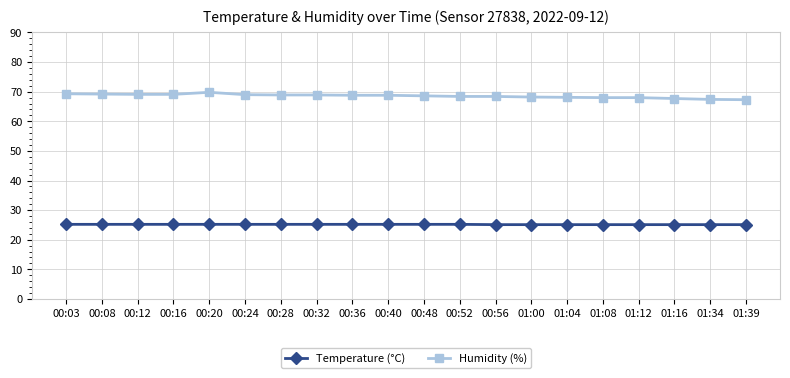

True or false: Humidity (%) and Temperature (°C) intersect in this chart.

False